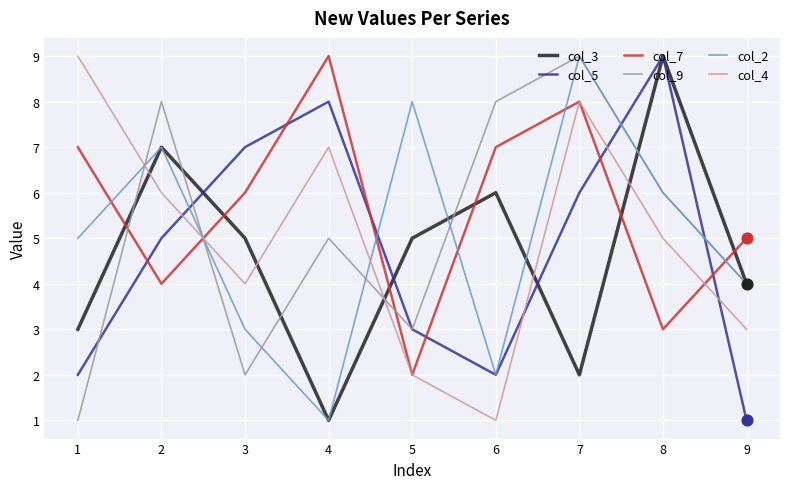

Between 3 and 5, which series saw the biggest shift?

col_2